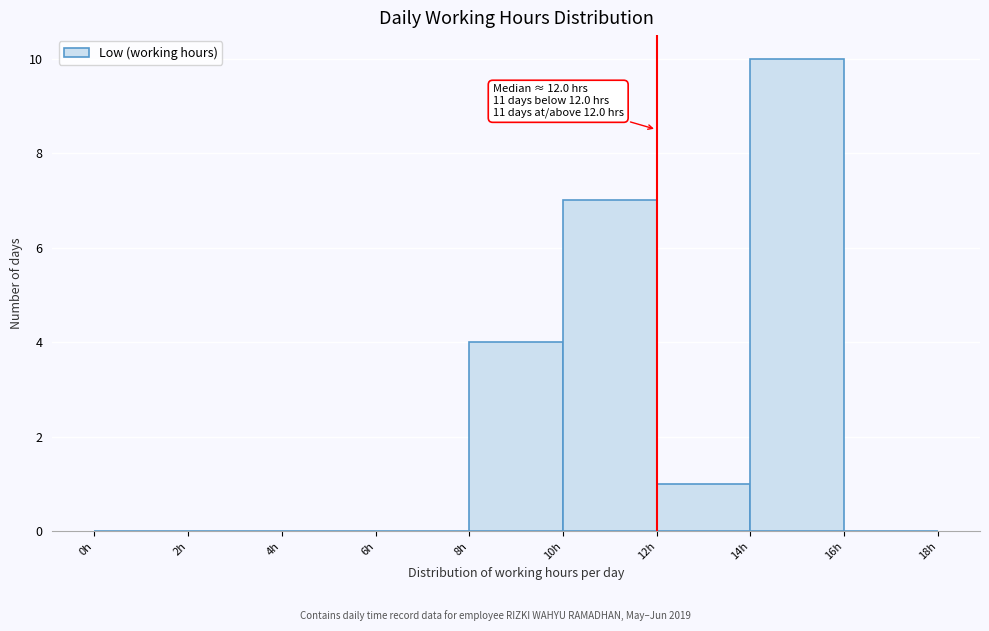

Over which range of the x-axis is the bar tallest?

14 to 16